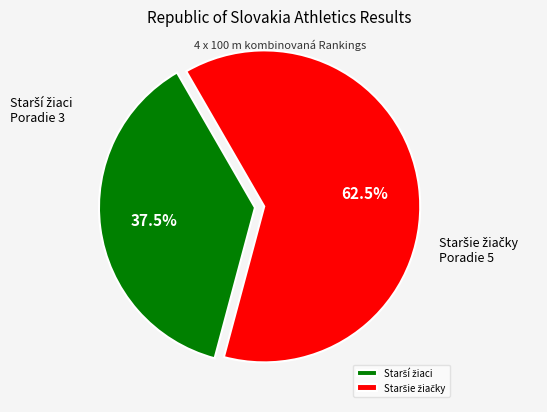

Does any single category account for the majority?

Yes